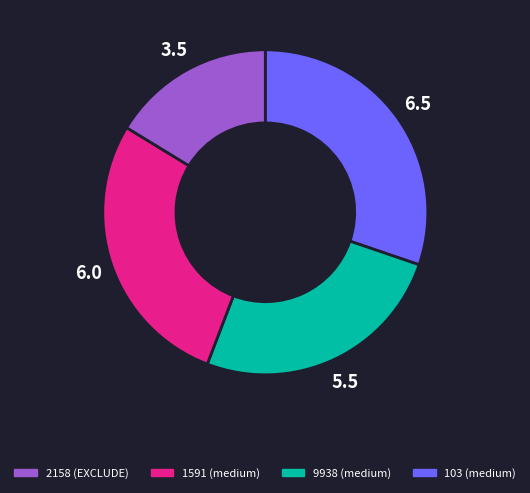

Is there a majority slice in this chart?

No